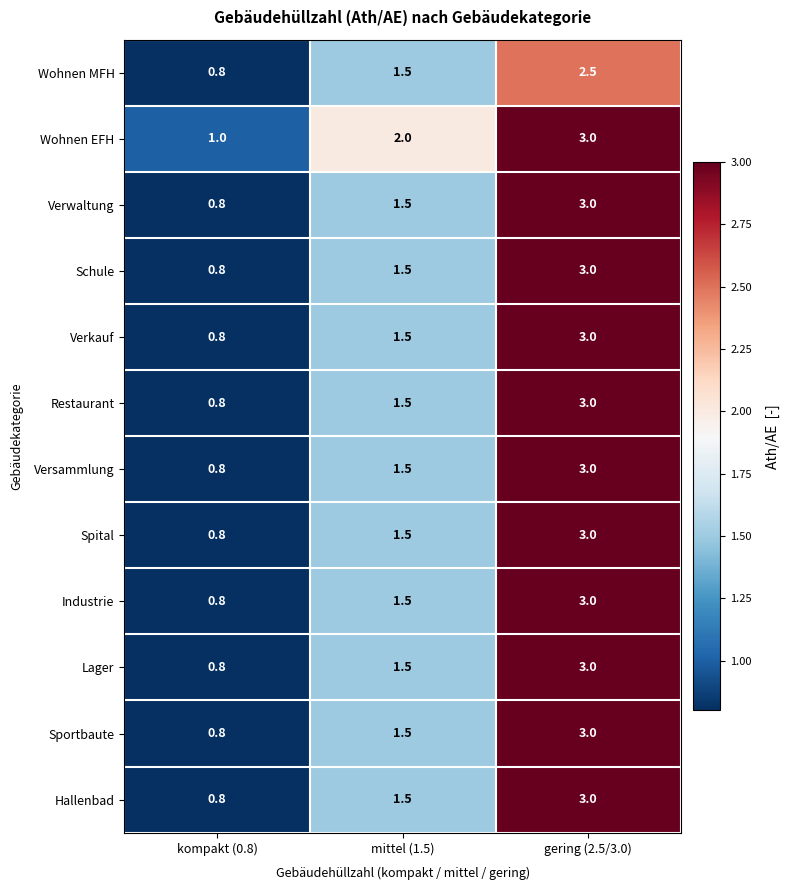

What is the difference between the maximum and minimum values in the Wohnen EFH series?

2.0